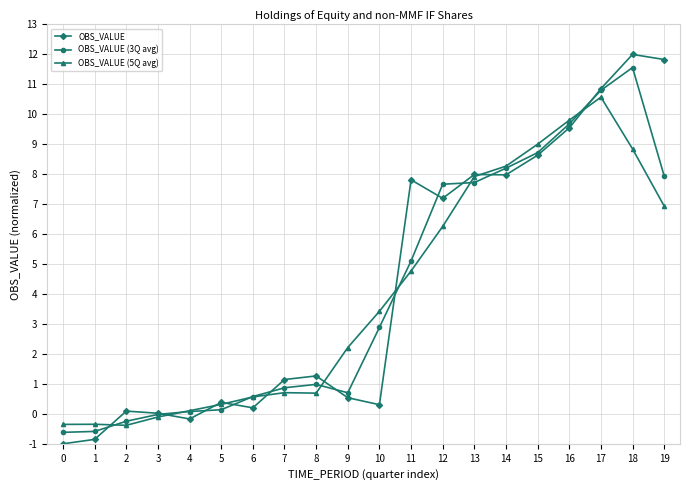

List the series in order of their peak value, lowest first.

OBS_VALUE (5Q avg), OBS_VALUE (3Q avg), OBS_VALUE